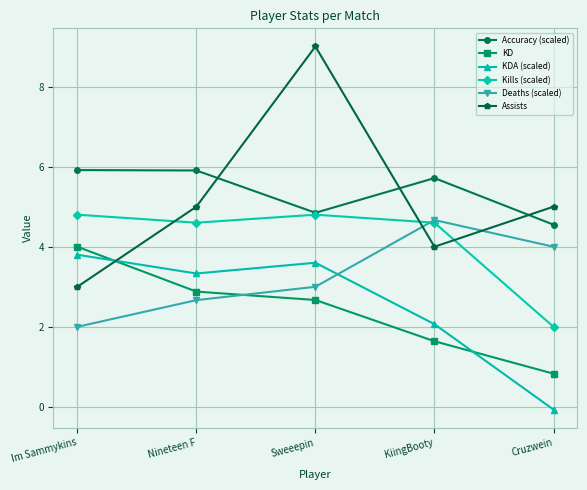

What is the label of the 4th point from the right?

Nineteen F